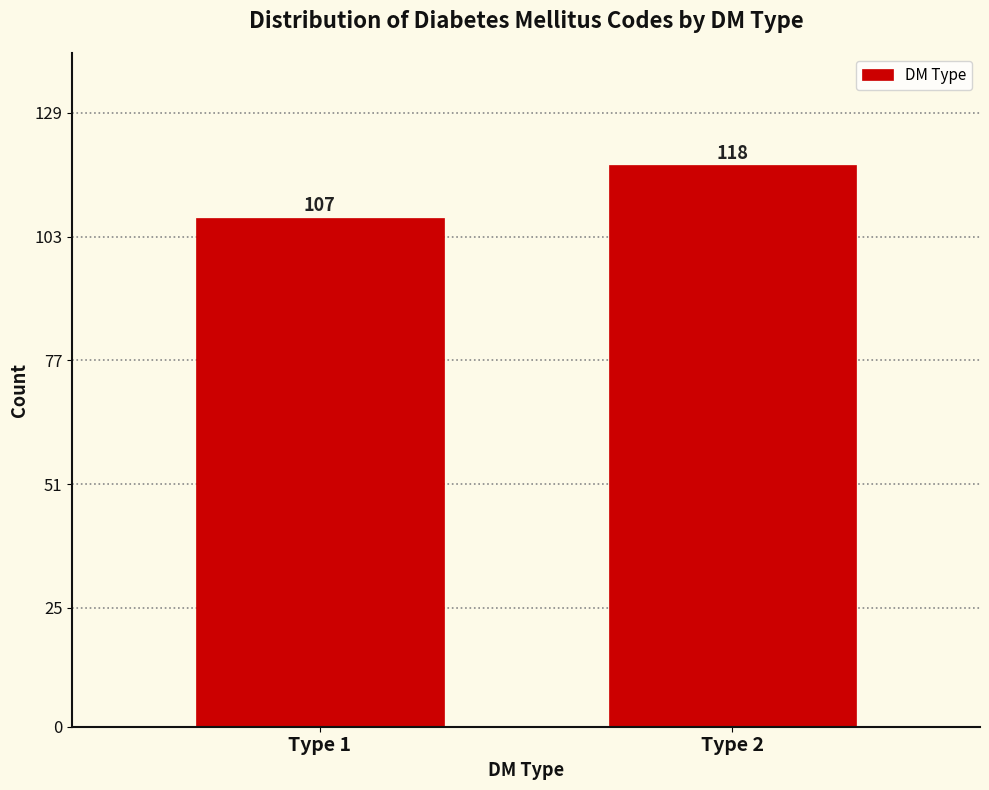

Reading right to left, transcribe all the data shown in this chart.

Type 2=118	Type 1=107